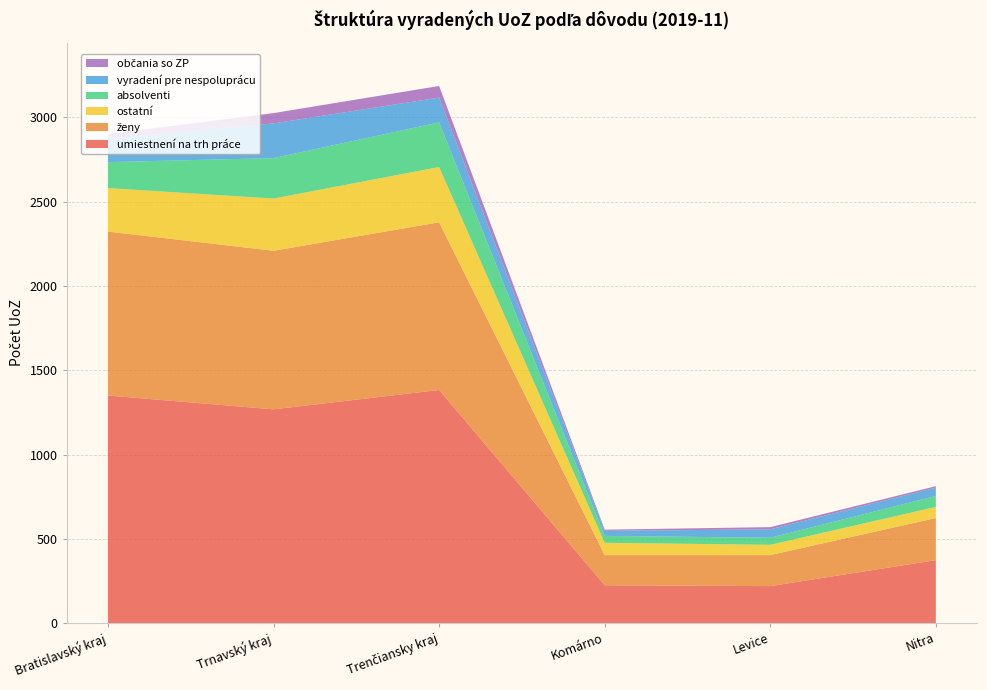

Reading left to right, extract all data points from this chart.

umiestnení na trh práce: 1350	1268	1383	224	219	373
ženy: 973	941	995	179	184	250
ostatní: 258	310	328	73	61	66
absolventi: 154	240	265	41	42	65
vyradení pre nespoluprácu: 138	206	147	30	50	49
občania so ZP: 29	61	69	7	13	9